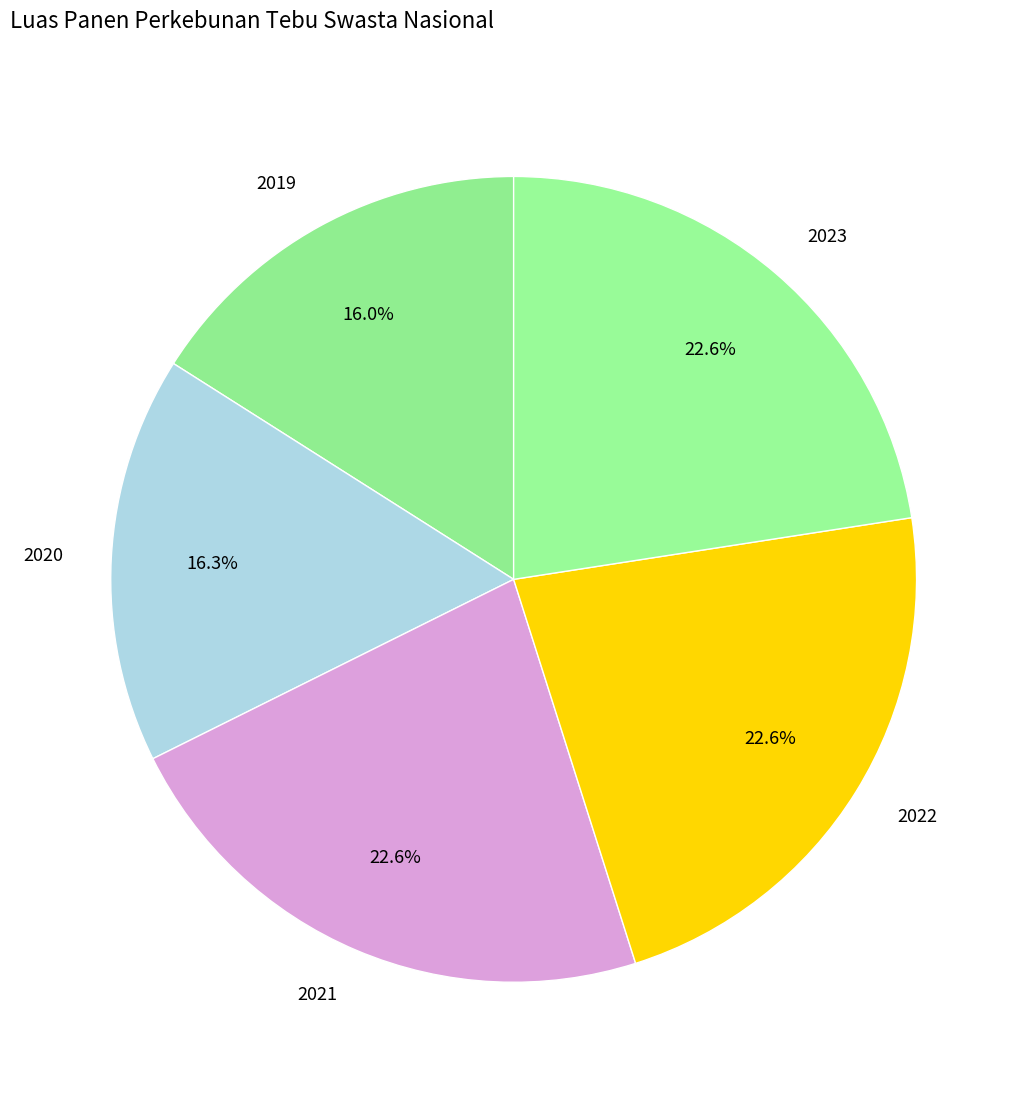

Count the number of slices in the pie.

5